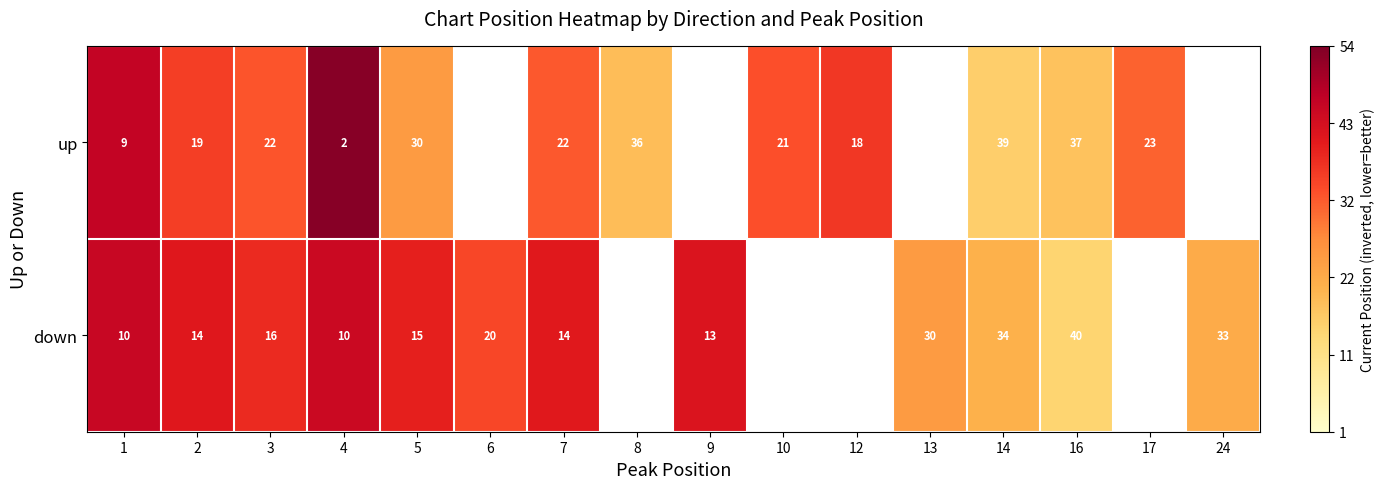

Is the value of up at 2 greater than the value of down at 13?

No